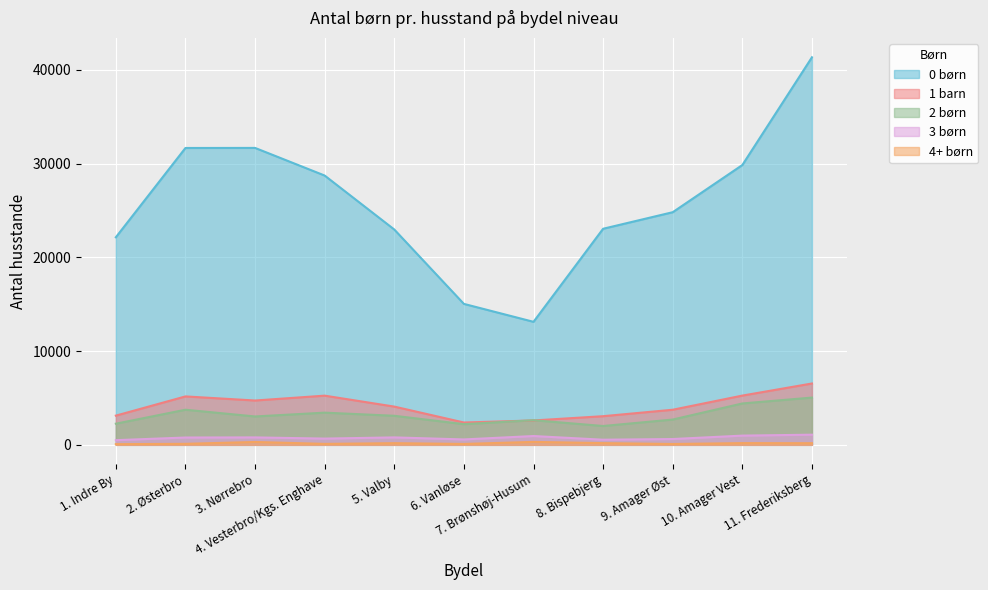

How many values in the 0 børn series exceed 24820?

5